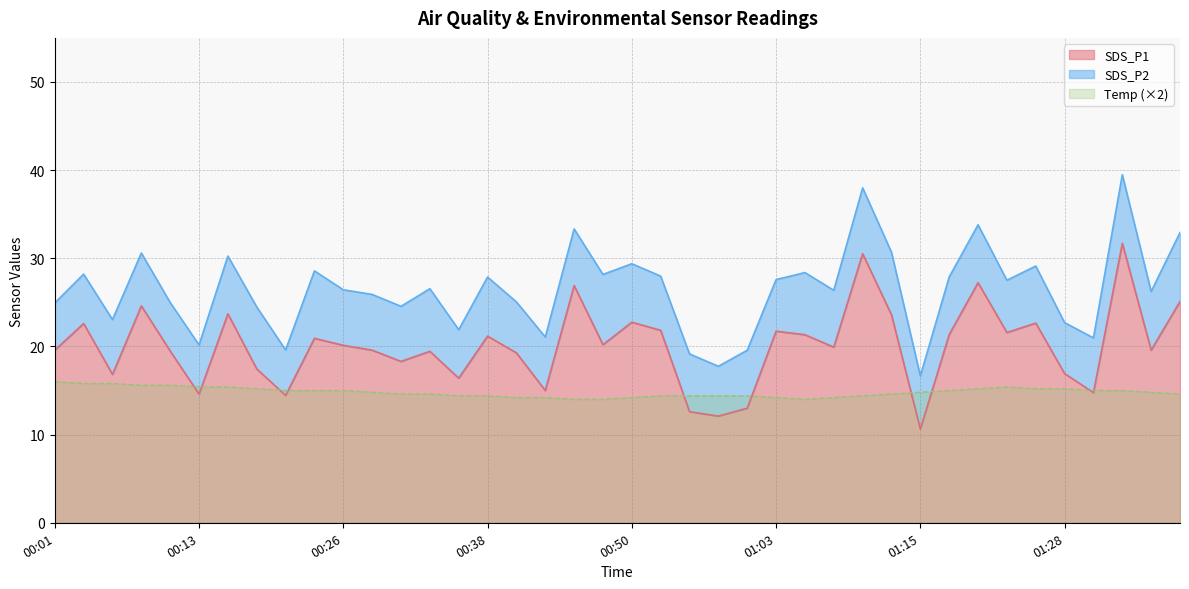

What is the maximum value for Temp (×2)?

16.0